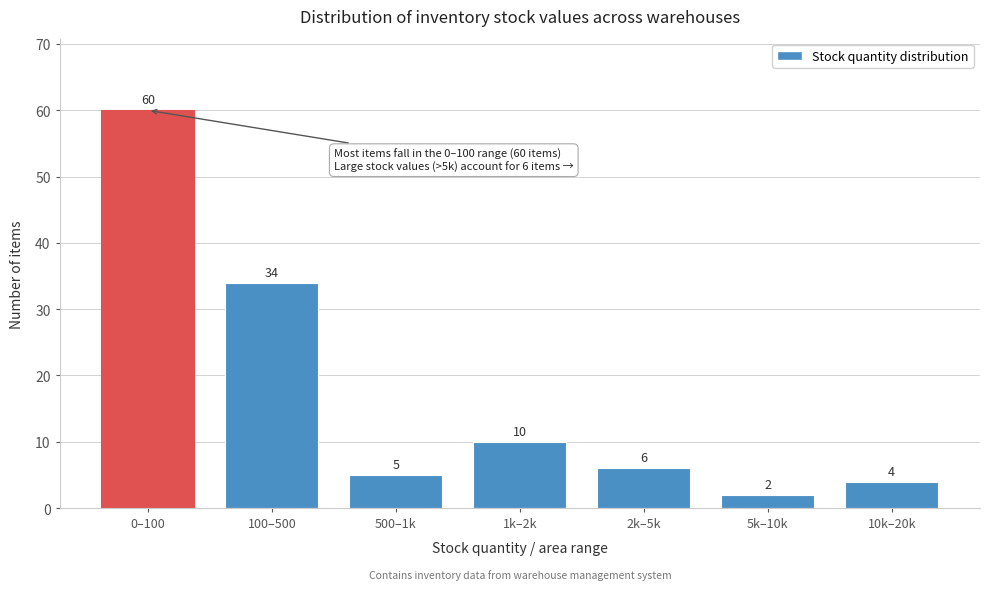

Reading left to right, transcribe all the data shown in this chart.

0–100=60	100–500=34	500–1k=5	1k–2k=10	2k–5k=6	5k–10k=2	10k–20k=4